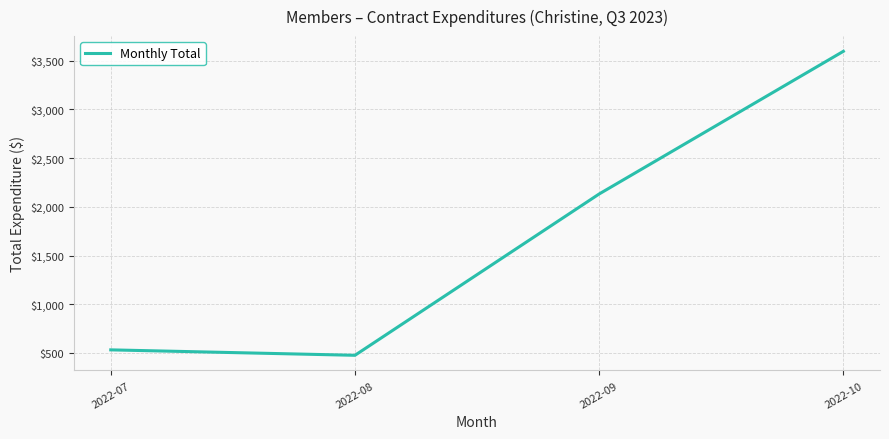

What is the difference between the maximum and second lowest values?

3059.9